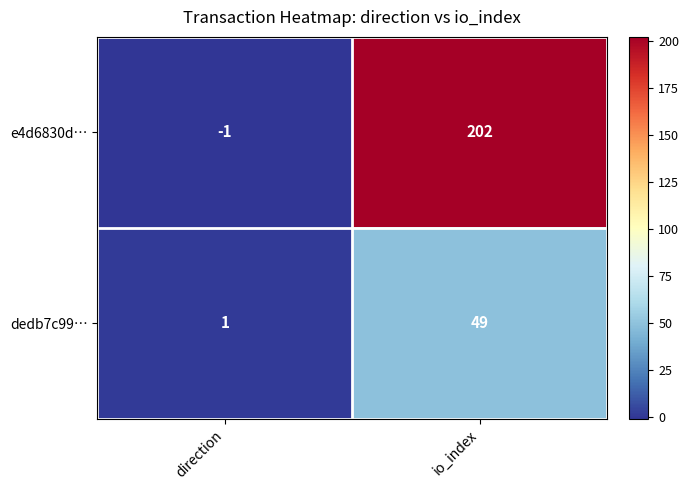

Reading left to right, list all the values displayed in this chart.

e4d6830d…: direction=-1	io_index=202
dedb7c99…: direction=1	io_index=49